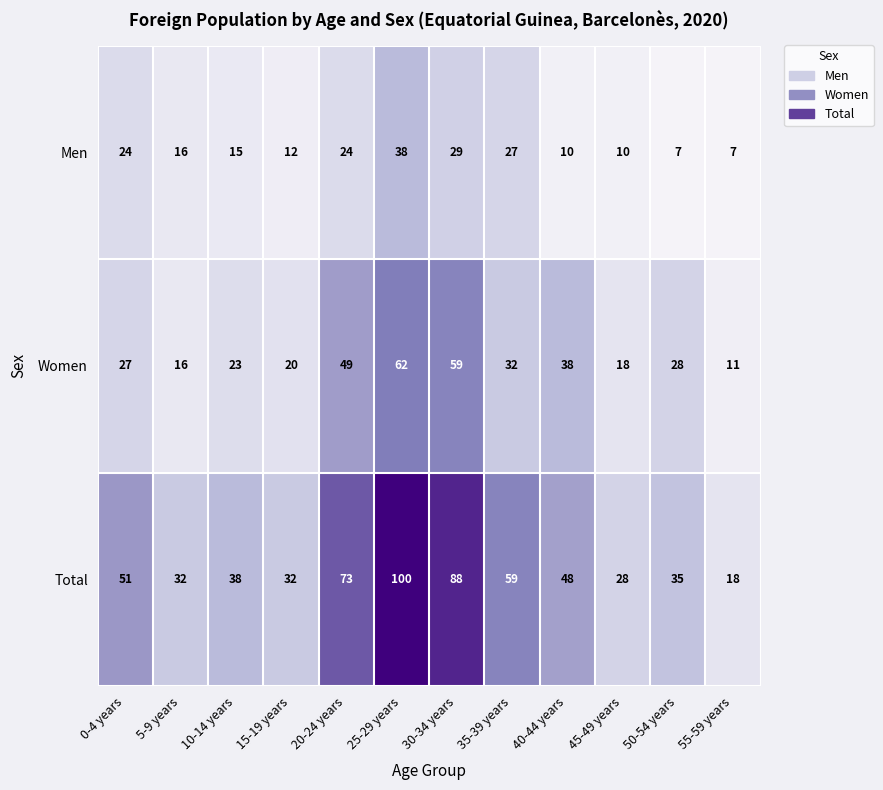

At which label does Women first exceed 28?

20-24 years